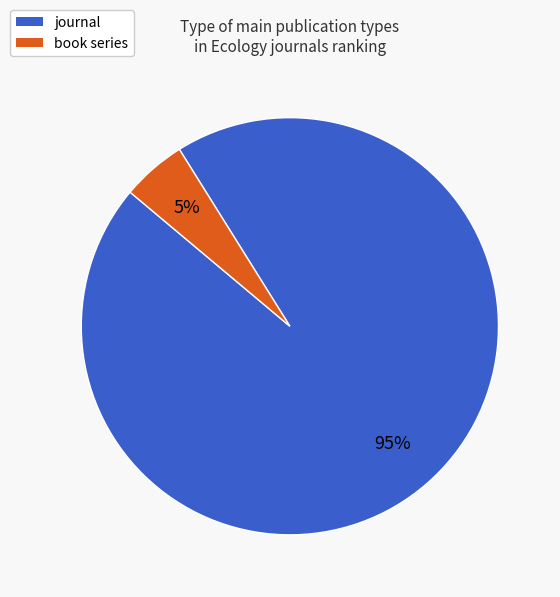

Combined, do book series and journal account for over 50%?

Yes